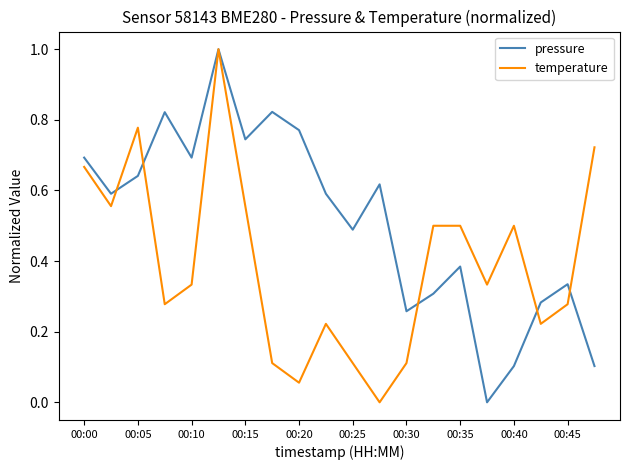

How many lines are shown in the chart?

2